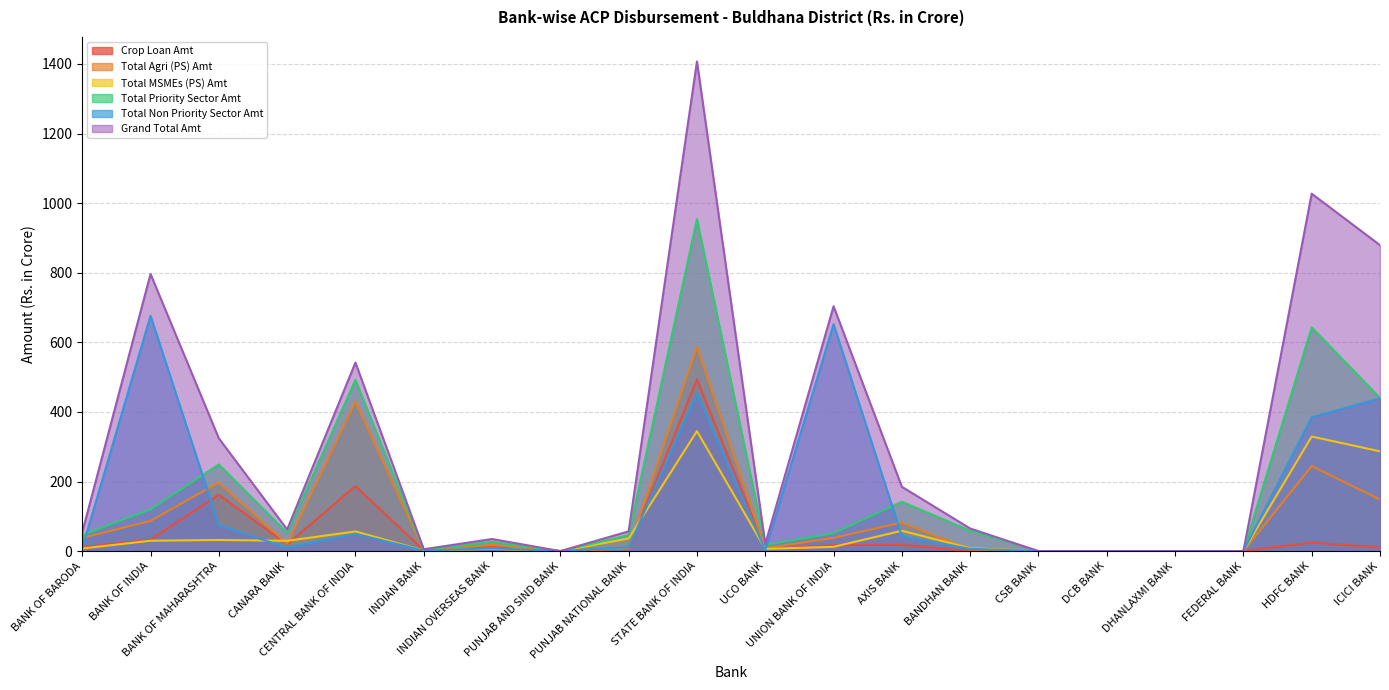

What are all the series names shown in the legend?

Crop Loan Amt, Total Agri (PS) Amt, Total MSMEs (PS) Amt, Total Priority Sector Amt, Total Non Priority Sector Amt, Grand Total Amt